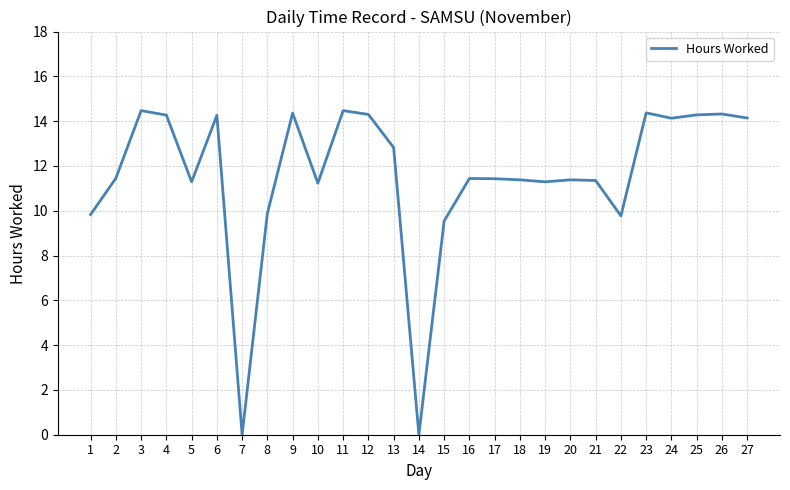

What is the difference between the maximum and minimum values?

14.5